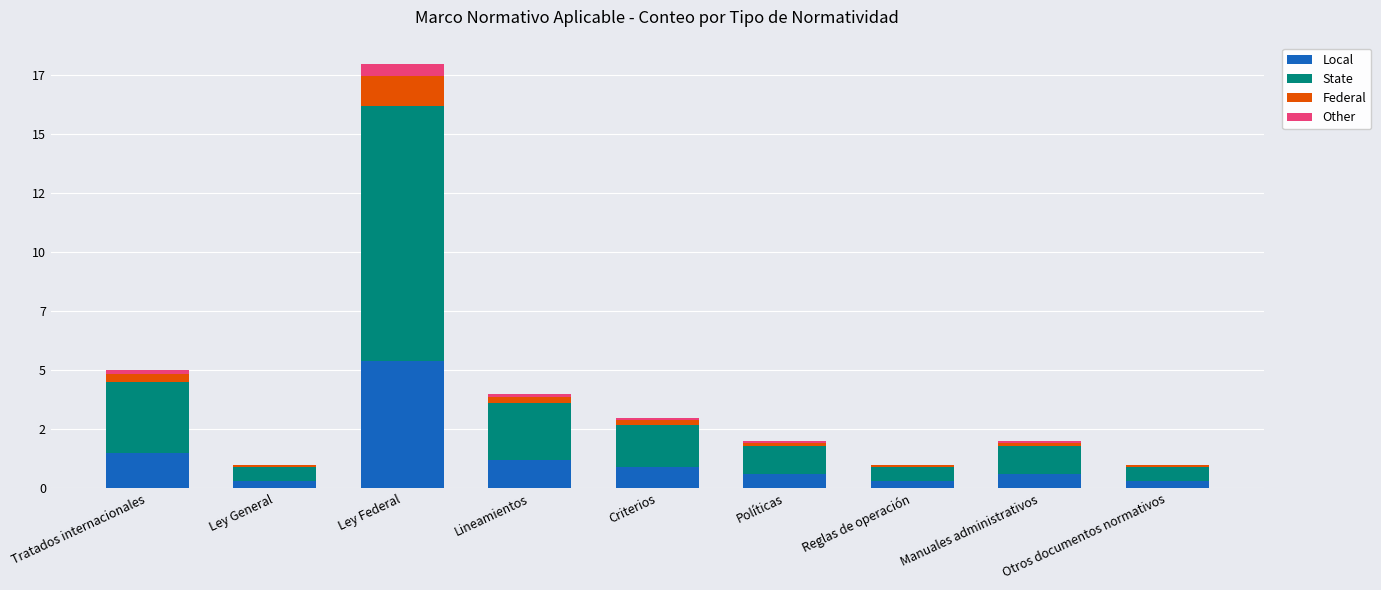

What is the sum of the State values at Ley Federal and Tratados internacionales?

13.8